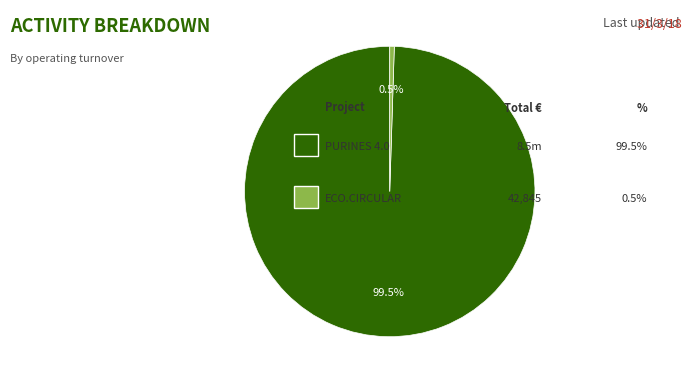

Does any single category account for the majority?

Yes